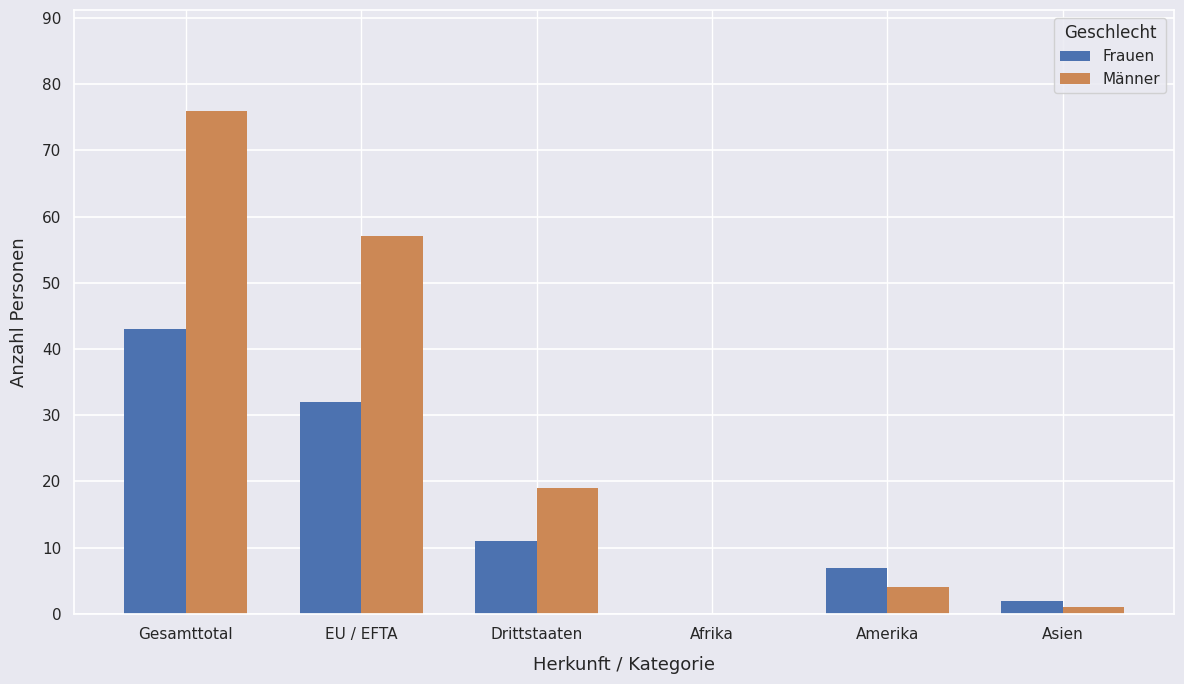

How many groups of bars are there?

6